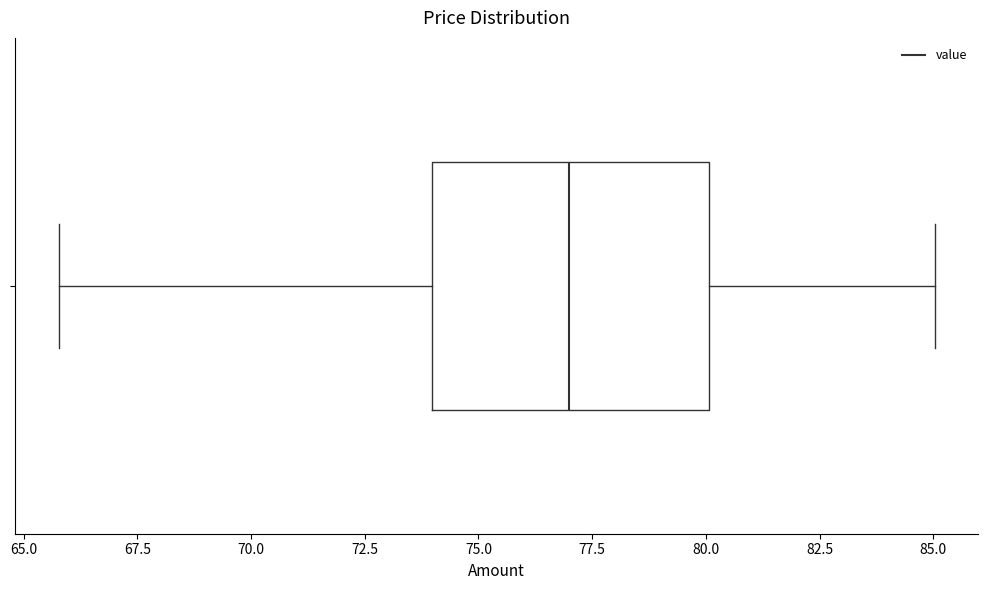

Transcribe this box plot: give where the median line is, the range the box spans, and where the two whiskers end, as read against the x-axis. The values are not printed on the chart, so give them approximately, as read against the axis.

median 77, box 74 to 80, whiskers 66 to 85